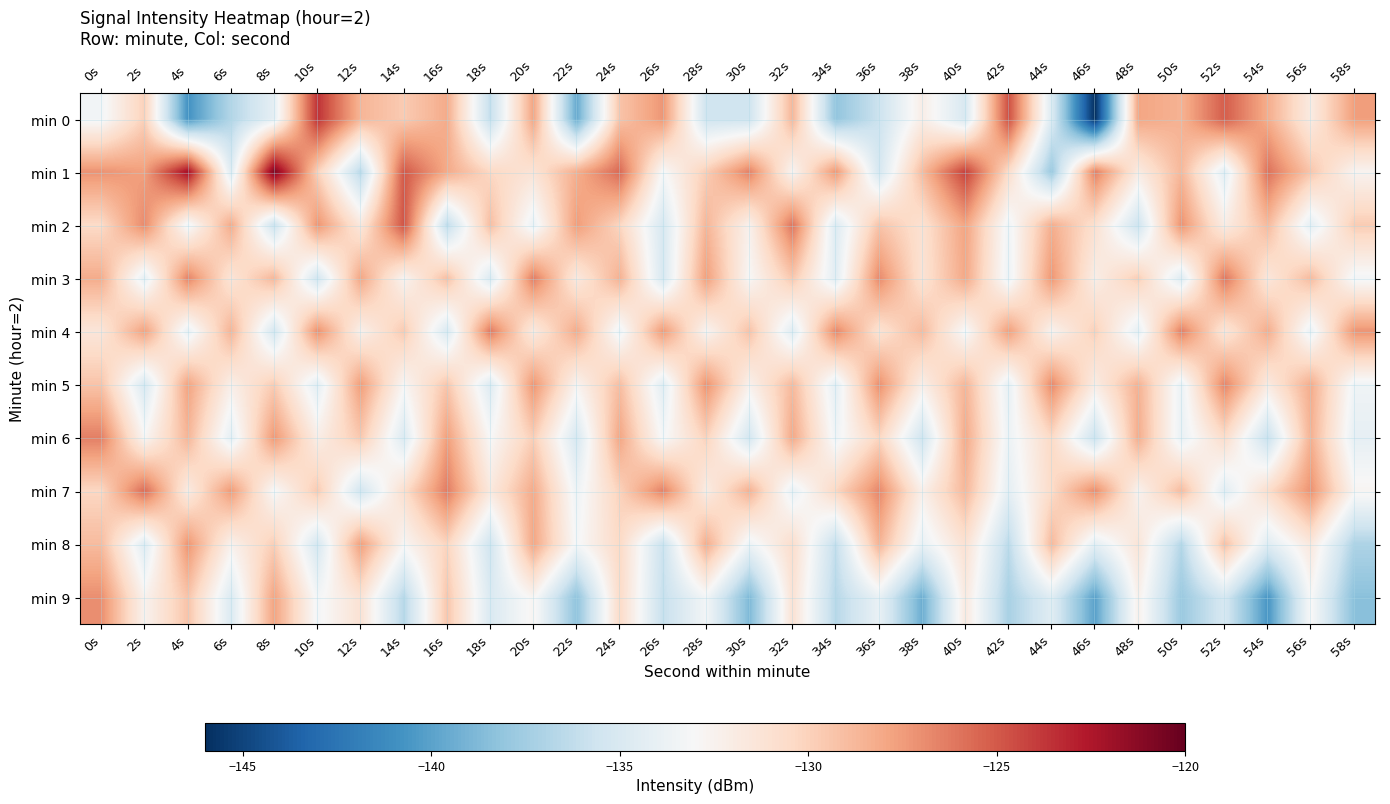

Between 20s and 36s, which series saw the biggest shift?

min 0